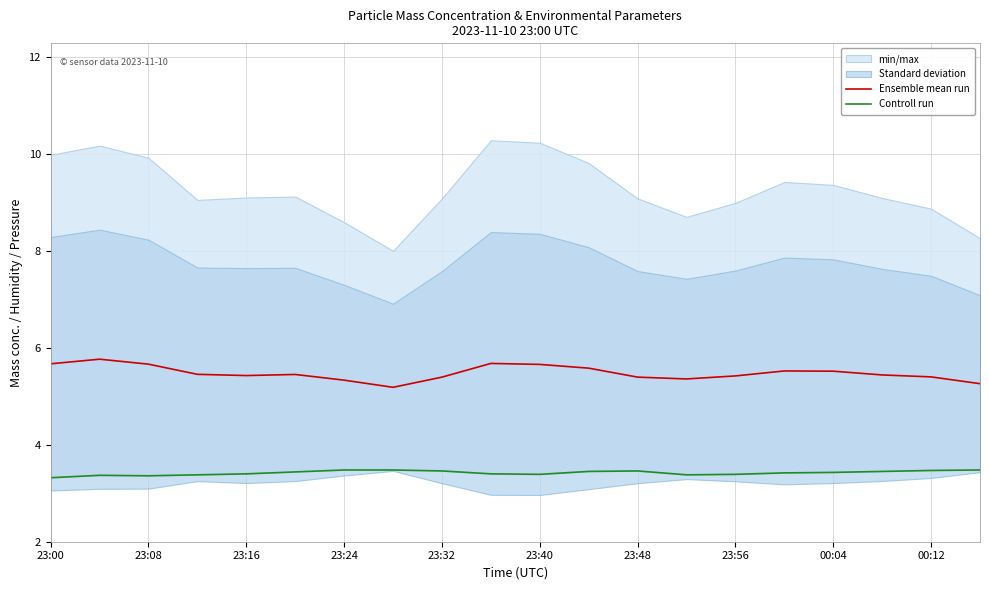

What is the maximum value for Ensemble mean run?

5.8